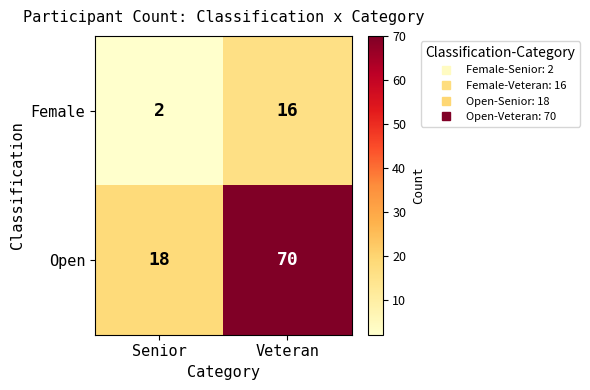

At Senior, list the series in order from largest to smallest.

Open, Female